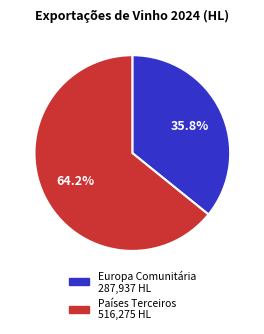

Rank the categories by value from lowest to highest.

Europa Comunitária, Países Terceiros